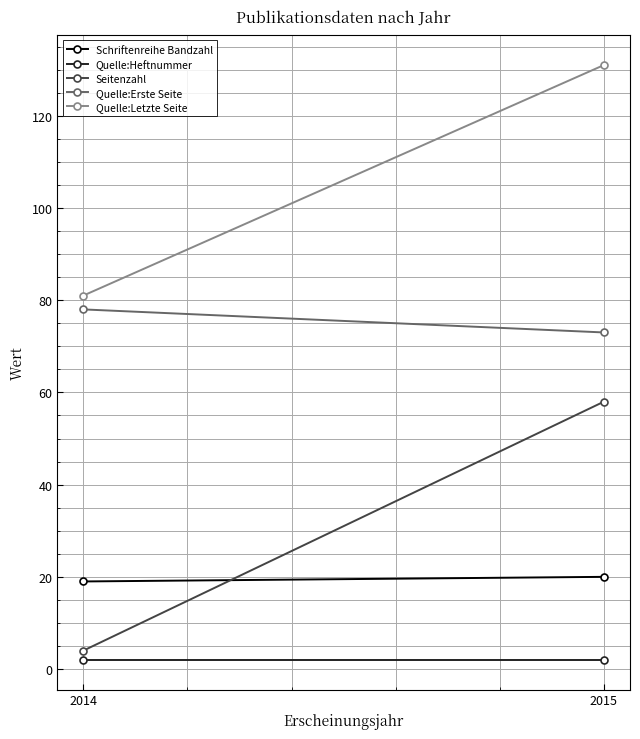

Reading left to right, transcribe all the data shown in this chart.

Schriftenreihe Bandzahl: 2014=19	2015=20
Quelle:Heftnummer: 2014=2	2015=2
Seitenzahl: 2014=4	2015=58
Quelle:Erste Seite: 2014=78	2015=73
Quelle:Letzte Seite: 2014=81	2015=131